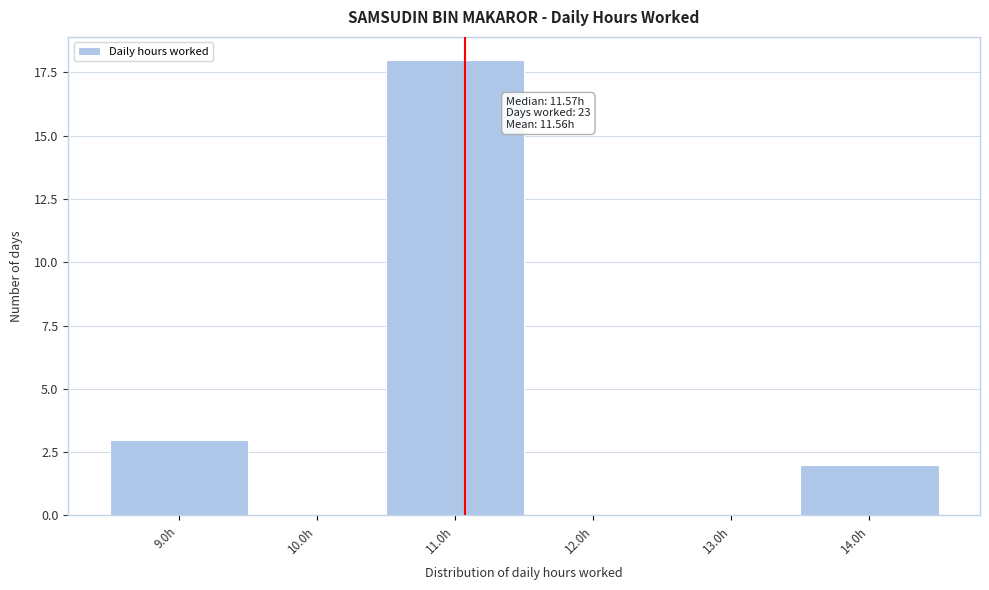

Reading left to right, list all the values displayed in this chart.

9.0h=3	10.0h=0	11.0h=18	12.0h=0	13.0h=0	14.0h=2